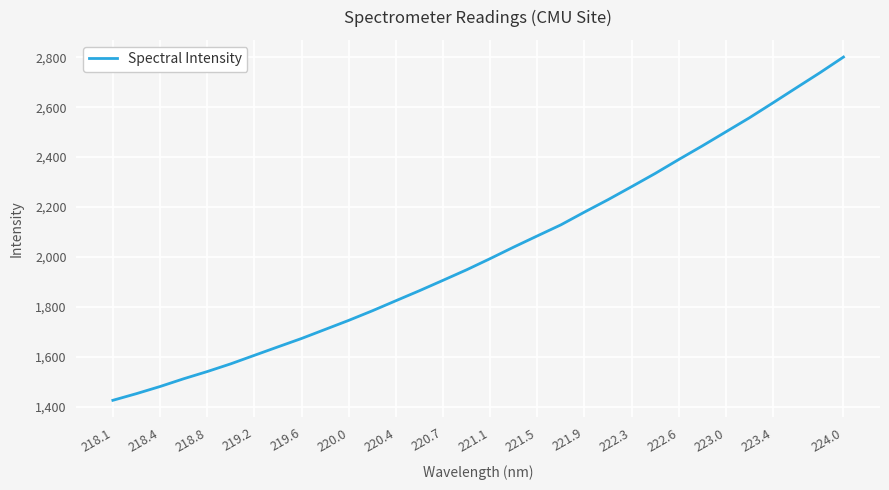

What is the smallest value displayed?

1425.3